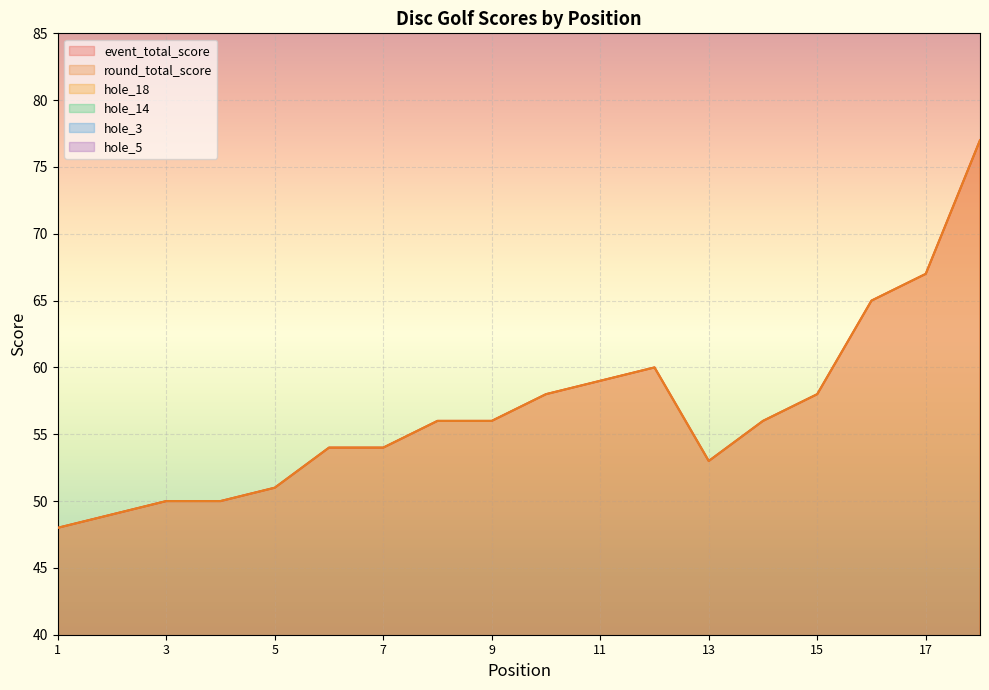

Between 2 and 2, which is larger?

2